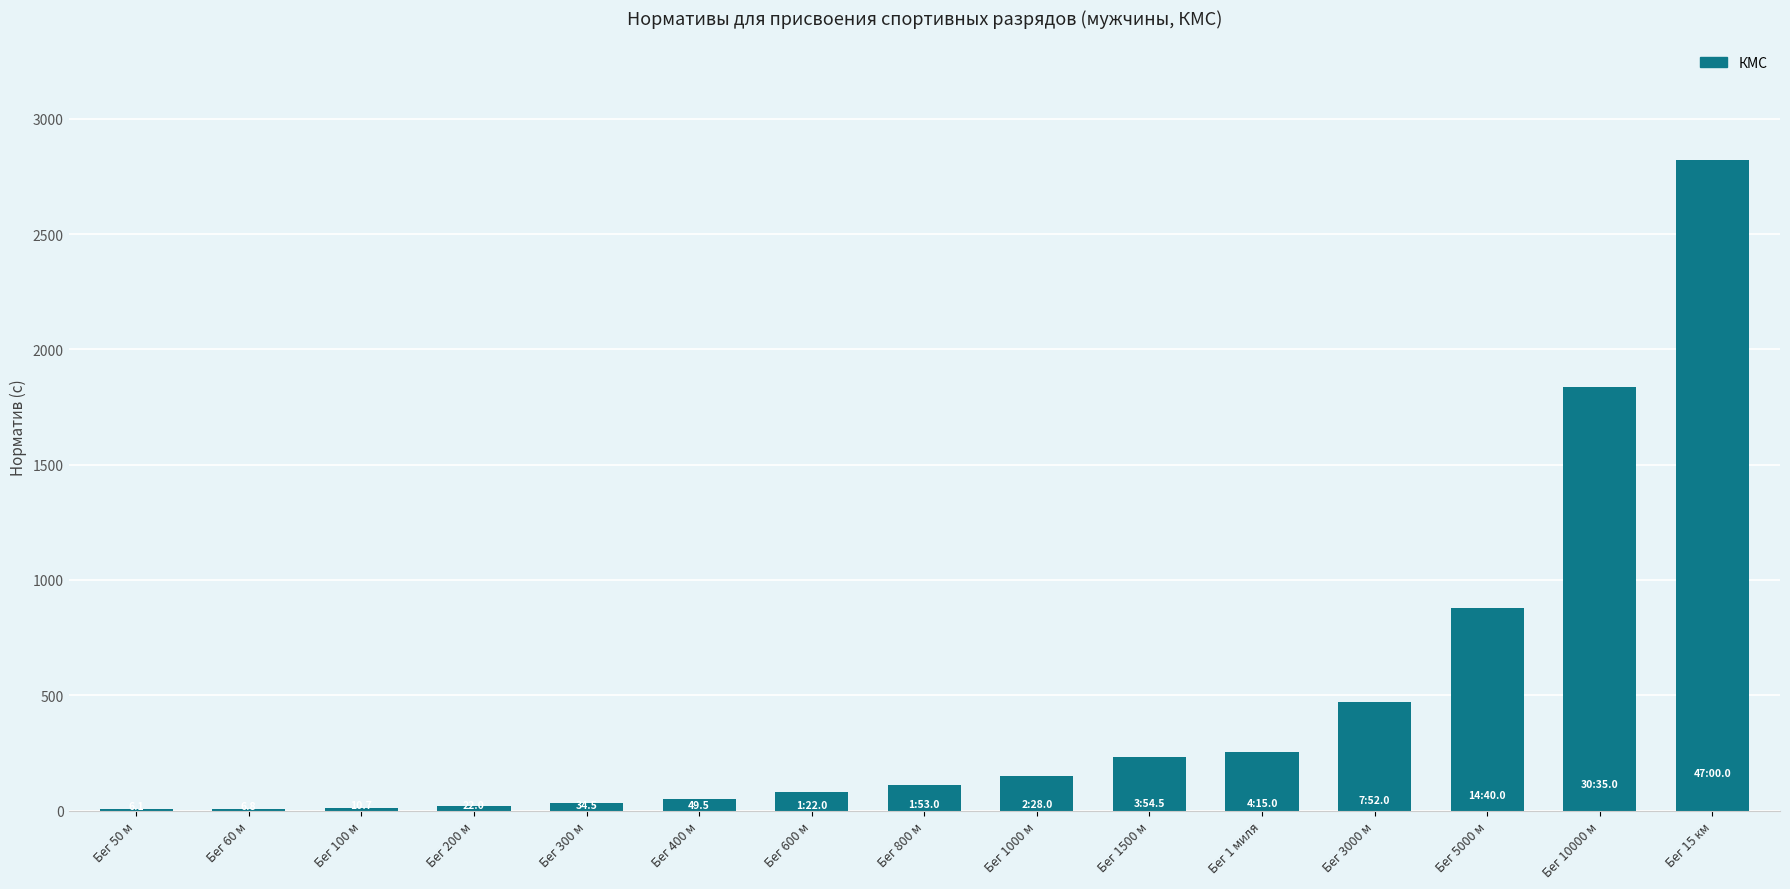

The chart shows a value of 6.8 at Бег 60 м. True or false?

True